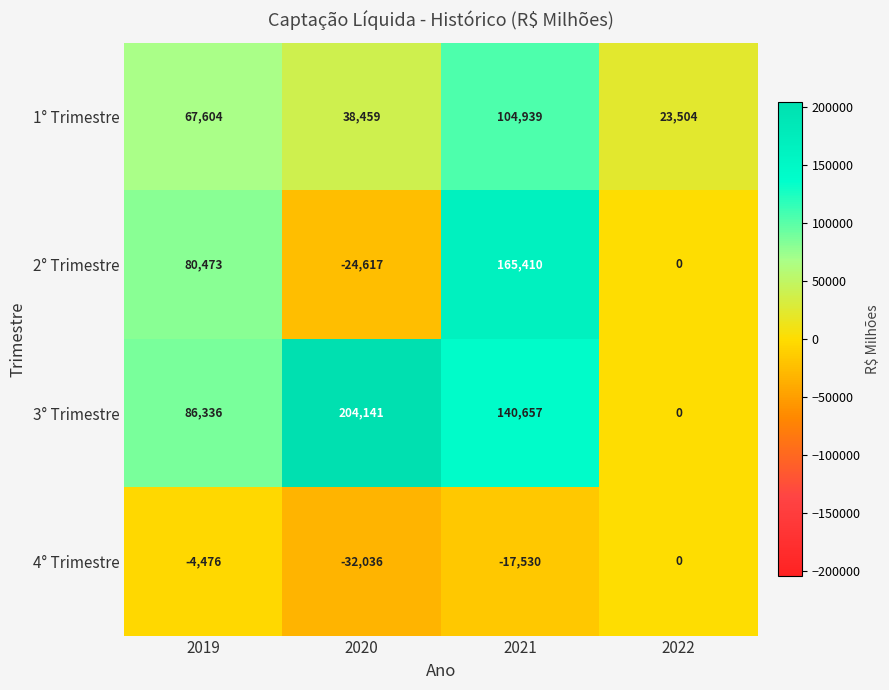

What is the approximate value of 2° Trimestre at 2021, to the nearest 10?

165410